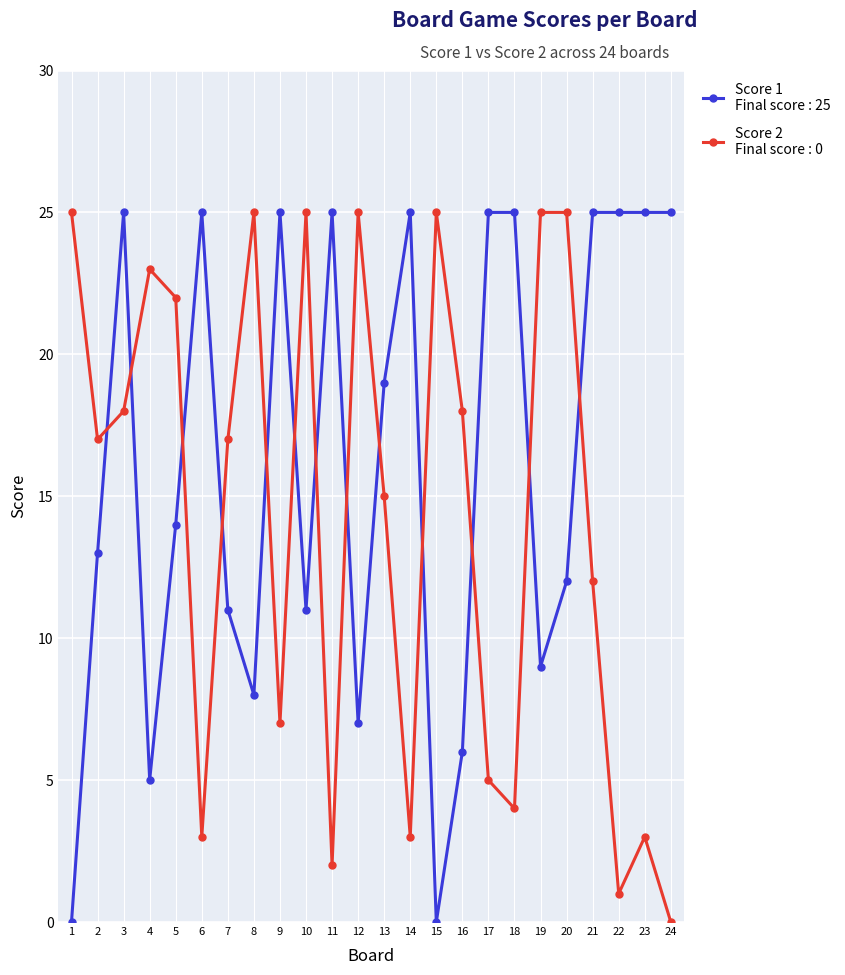

What is the total value across all series at 10?

36